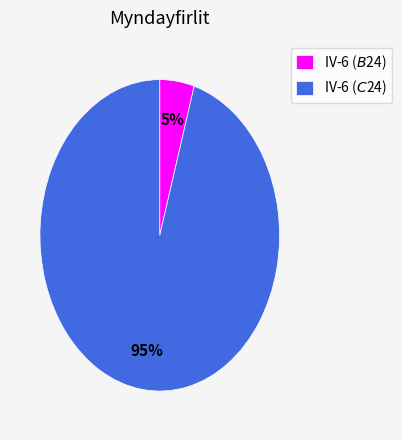

The IV-6 ($C$24) slice represents 95% of the pie. True or false?

True